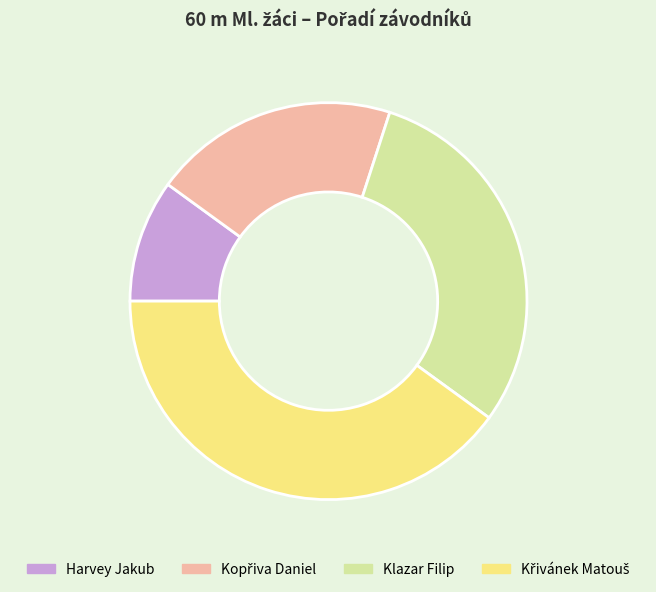

What is the ratio of the value at Harvey Jakub to the value at Klazar Filip?

0.3